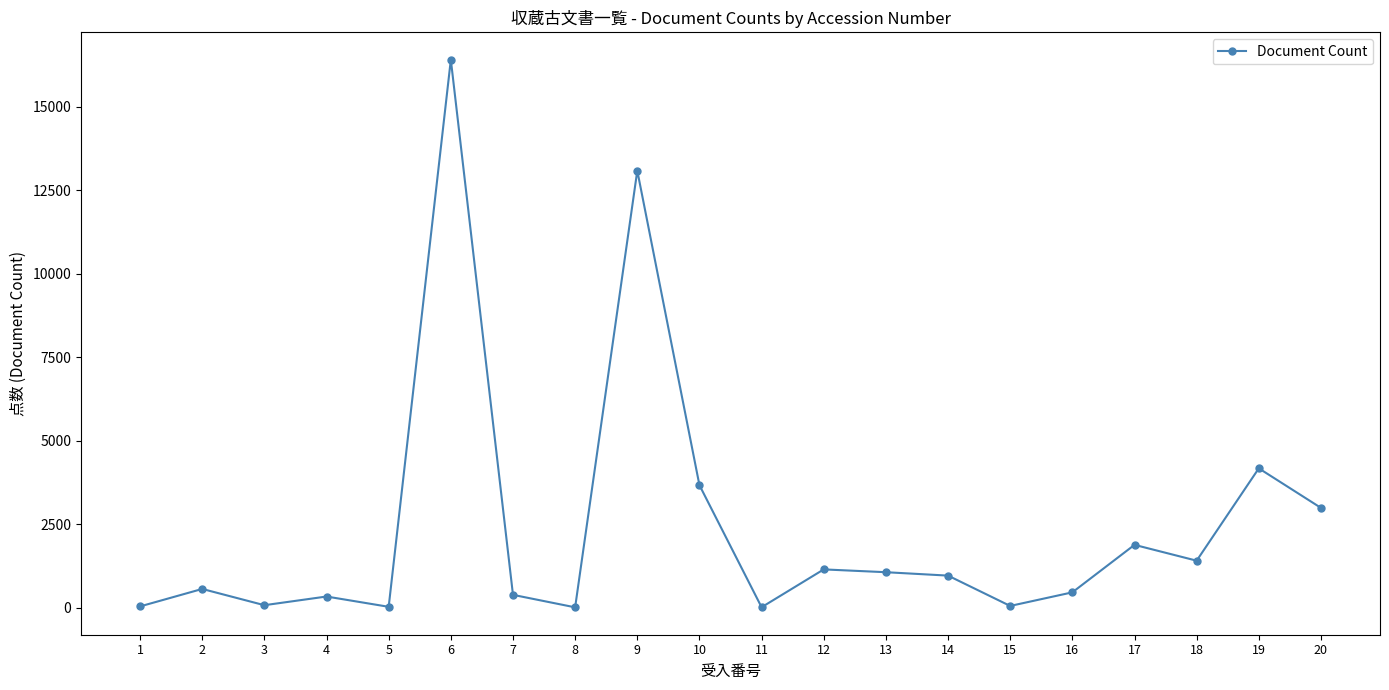

How many categories are shown in the chart?

20